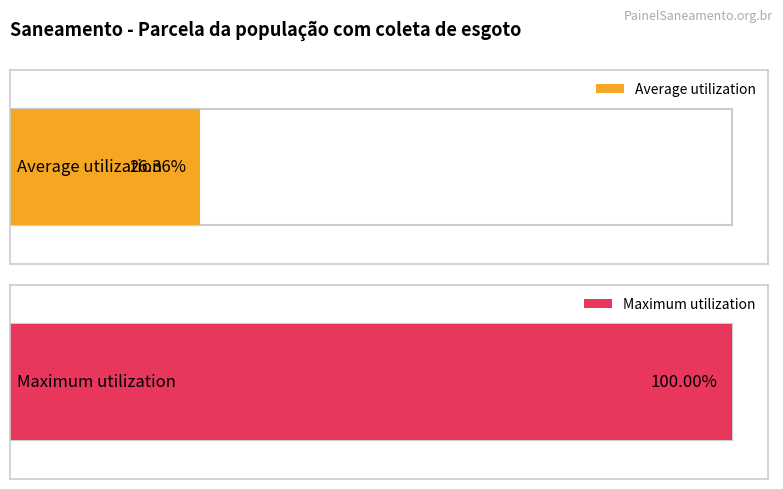

What is the value of the Maximum utilization bar at the 2nd from the left?

1.0